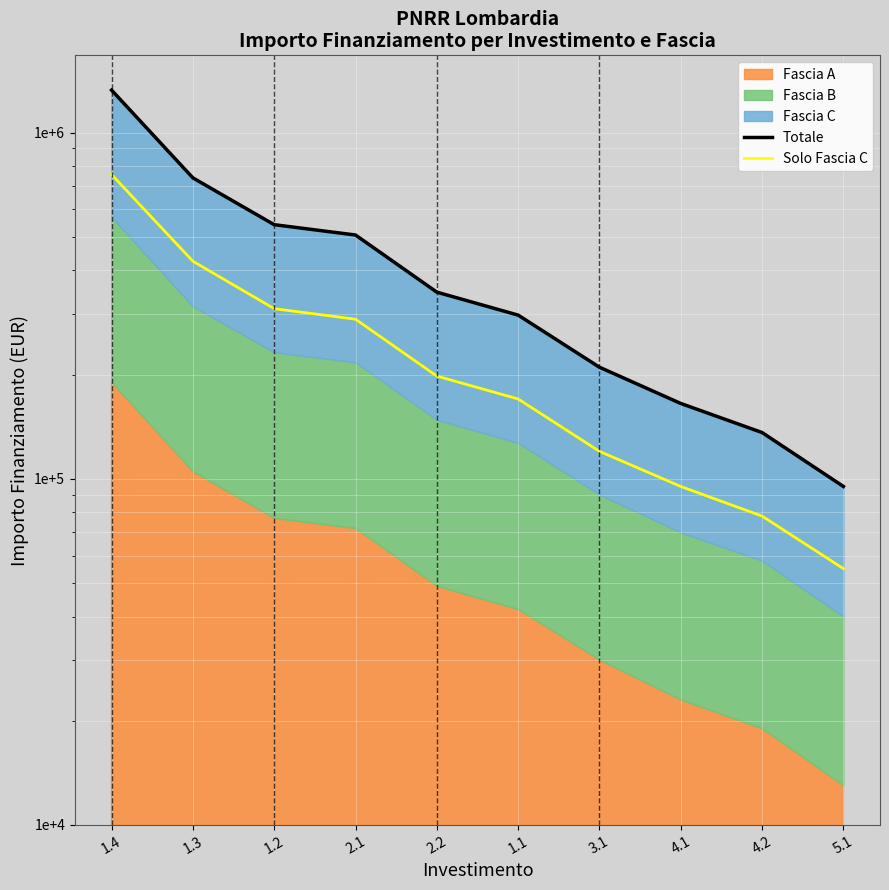

True or false: Solo Fascia C and Totale cross at least once.

False